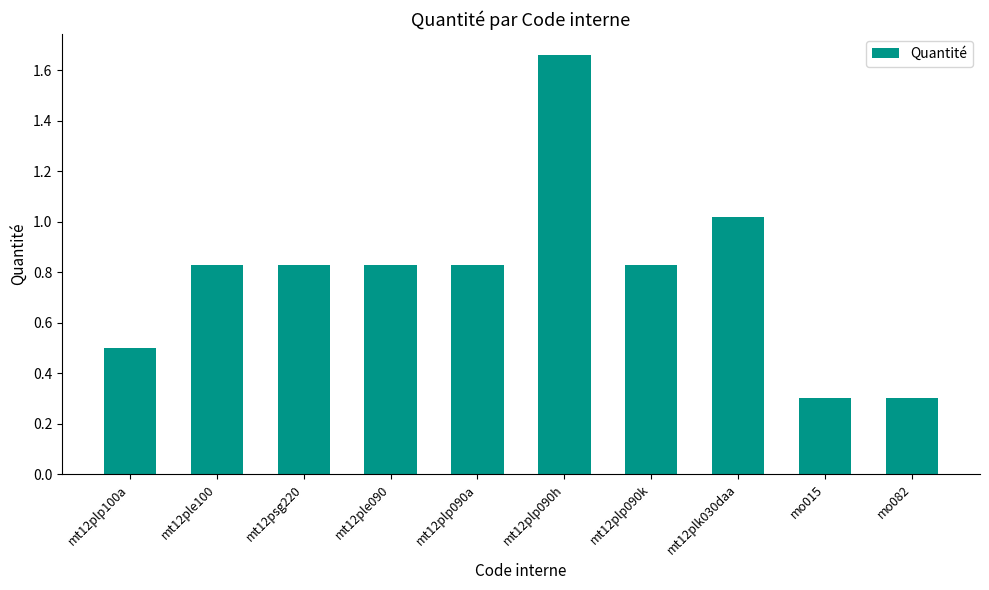

What is the sum of the values at mt12plp090h and mo015?

2.0